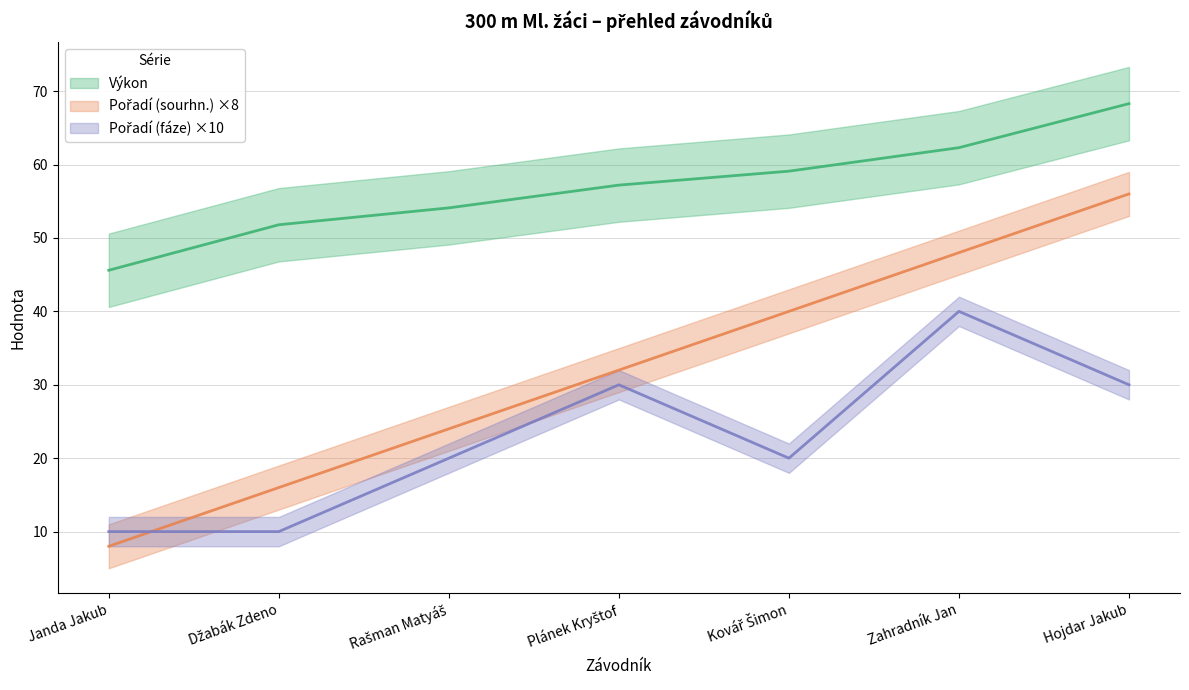

What is the difference between the maximum and minimum values in the Pořadí (sourhn.) series?

48.0